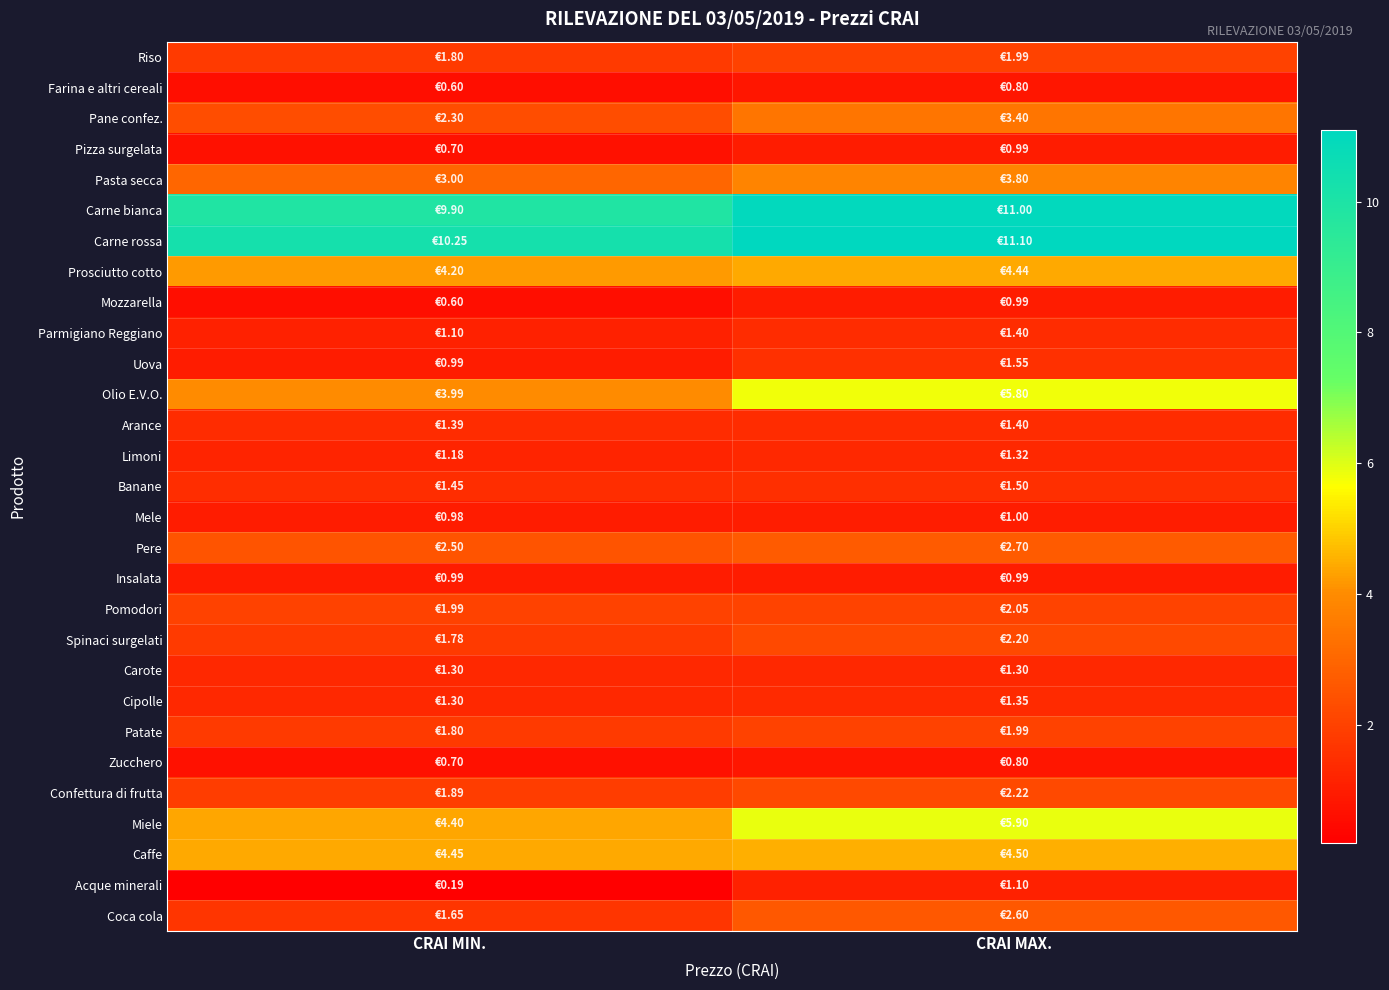

How many series are shown in this chart?

29